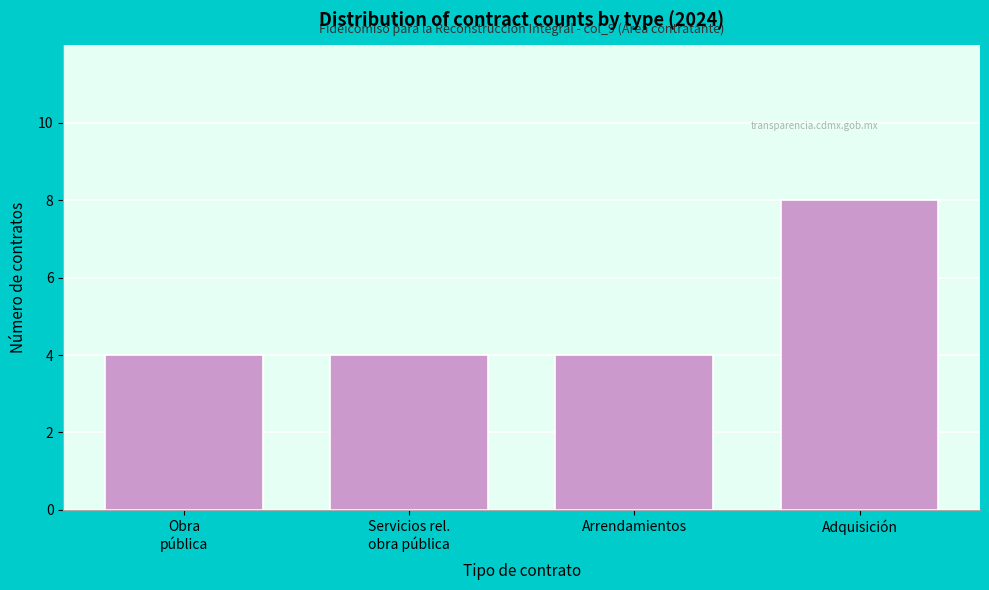

Reading left to right, list all the values displayed in this chart.

4	4	4	8